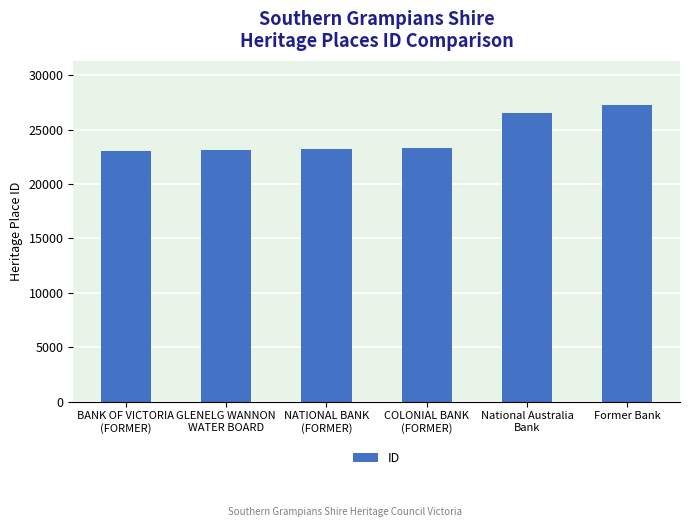

What is the difference between the maximum and minimum values?

4169